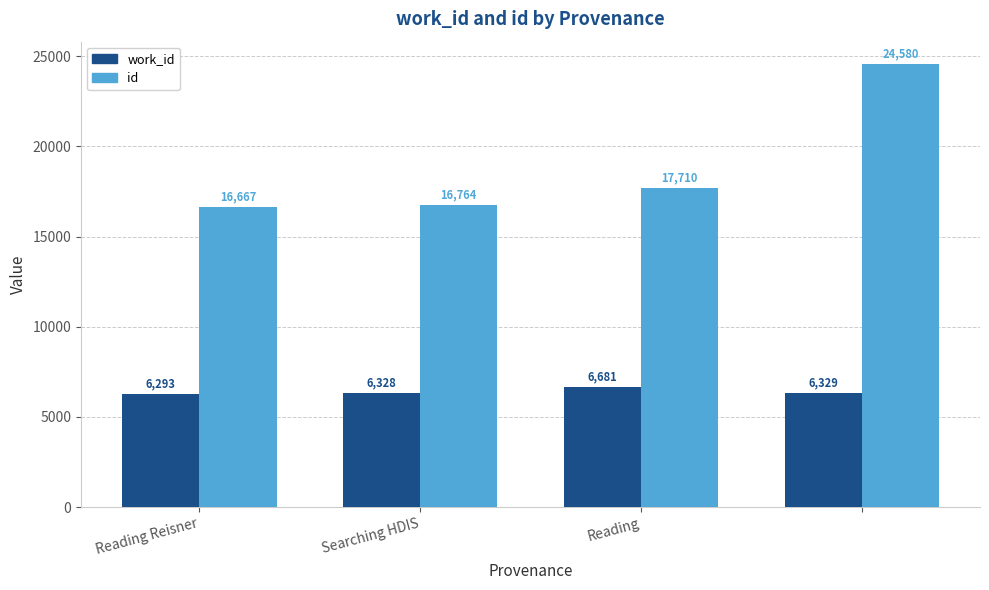

Which series has the largest total across all categories?

id